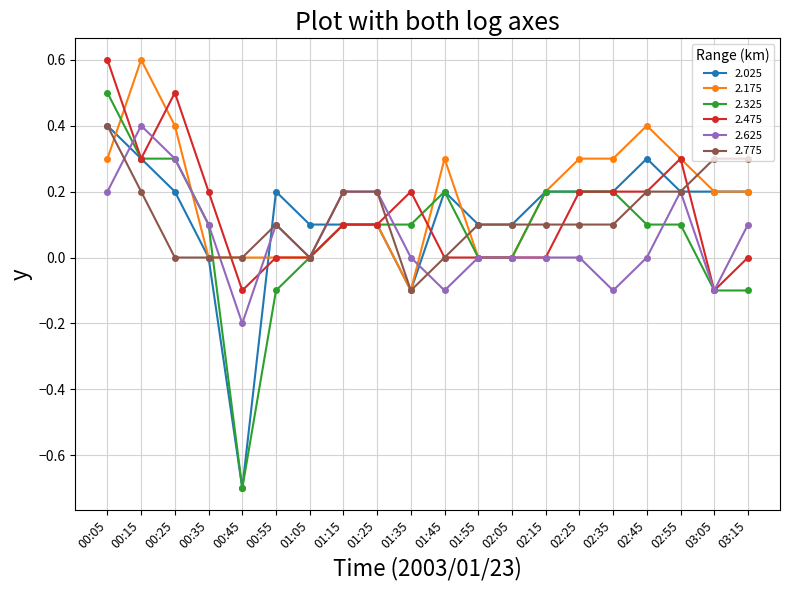

What value does the 2.325 series have at 00:55?

-0.1